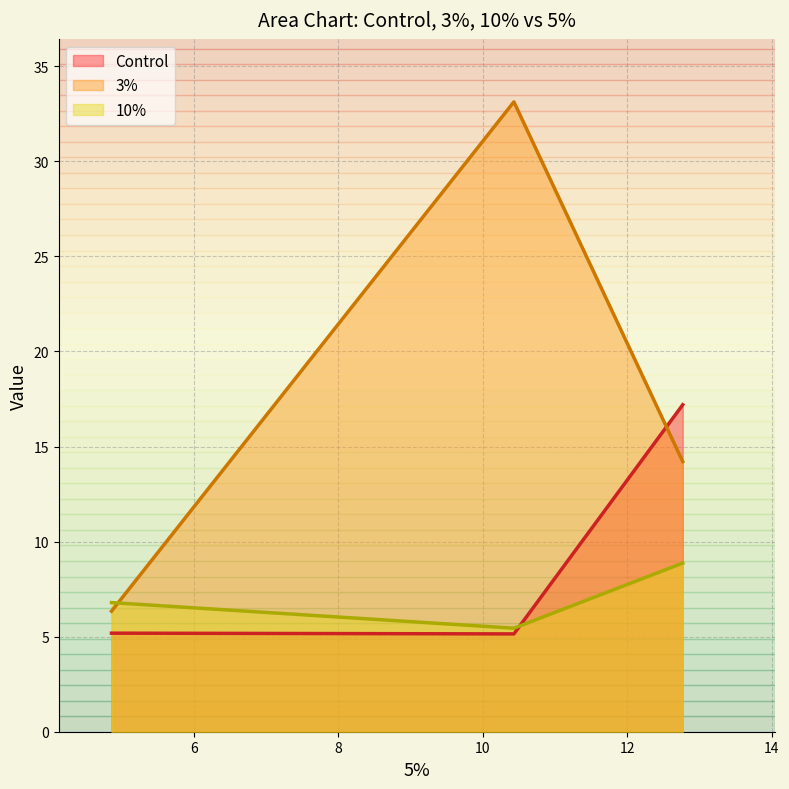

Which series has the widest spread of values?

3%